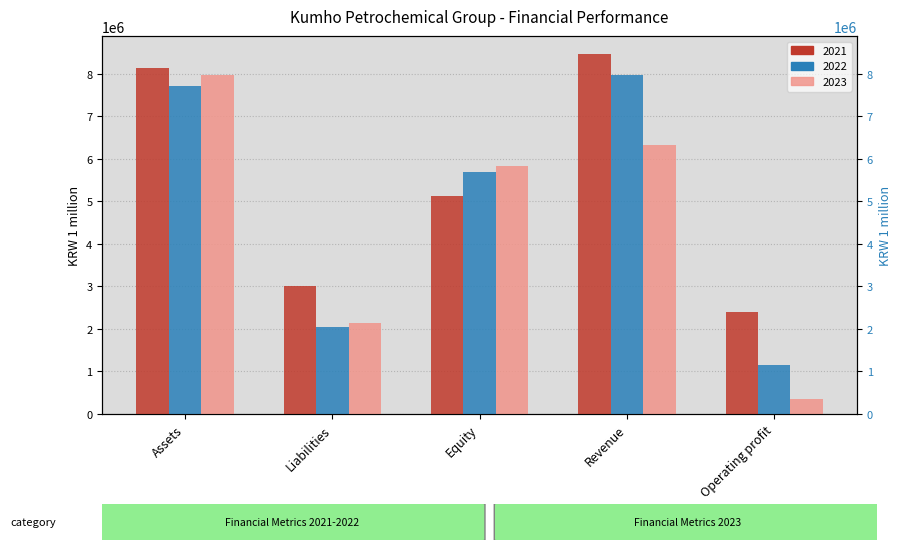

Does the chart contain any negative values?

No